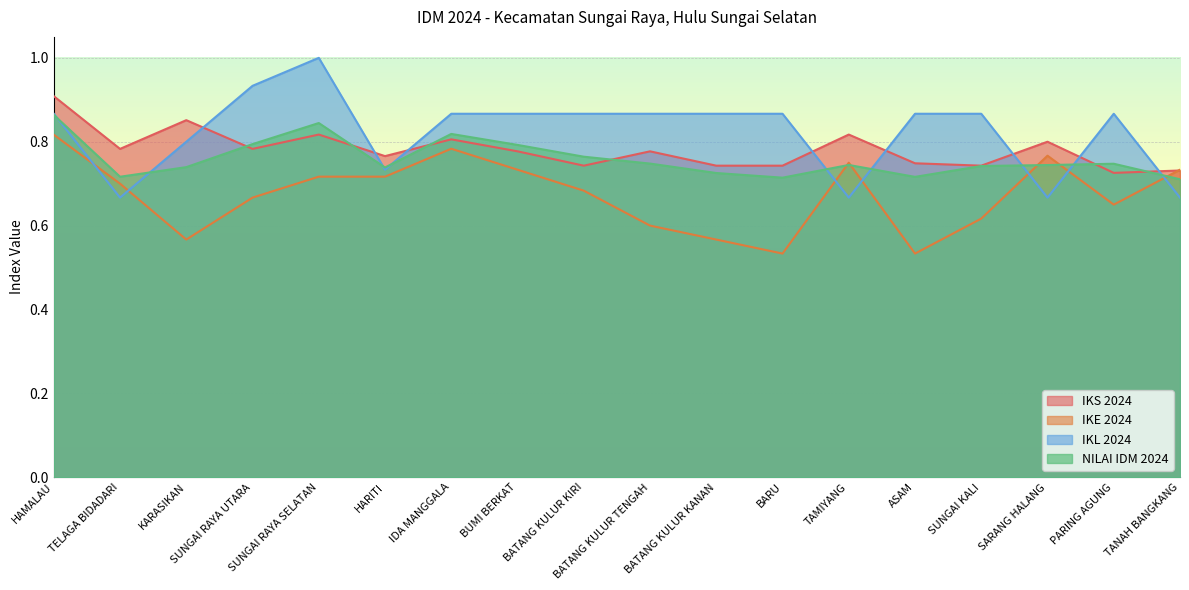

What is the maximum value shown in the chart?

1.0